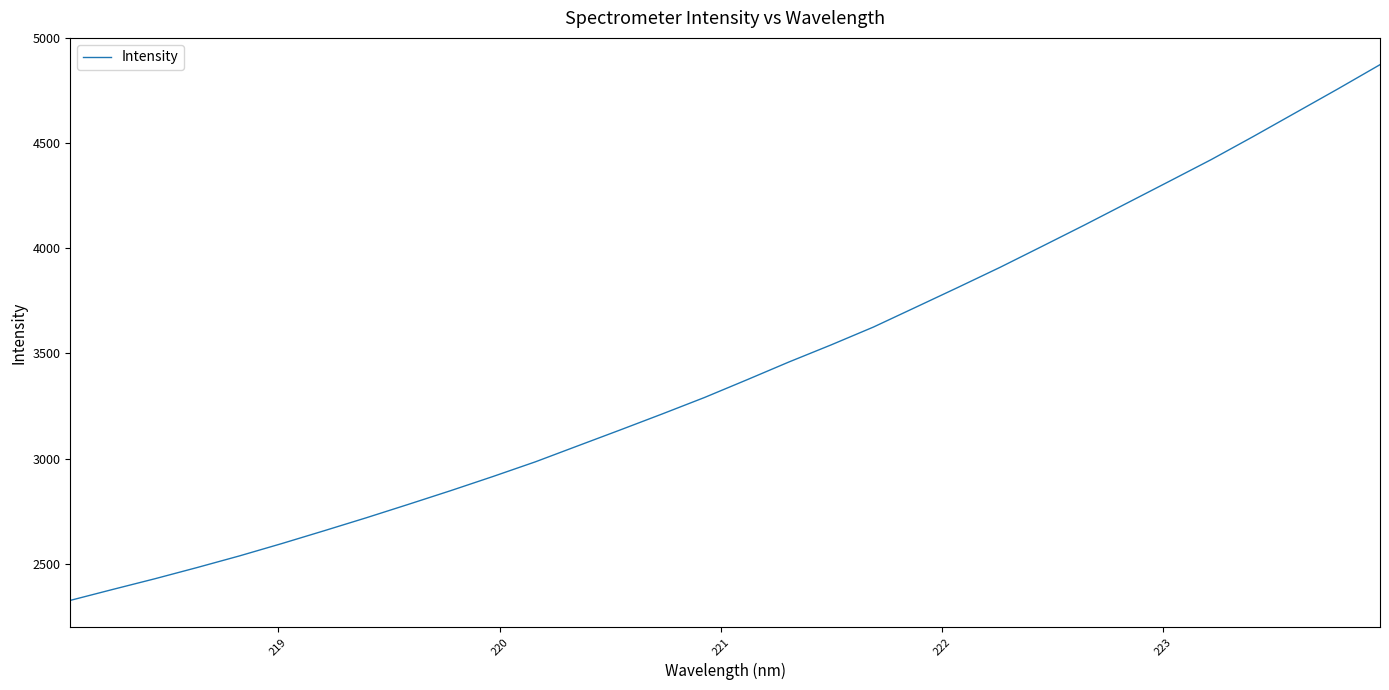

What is the minimum value shown in the chart?

2325.3